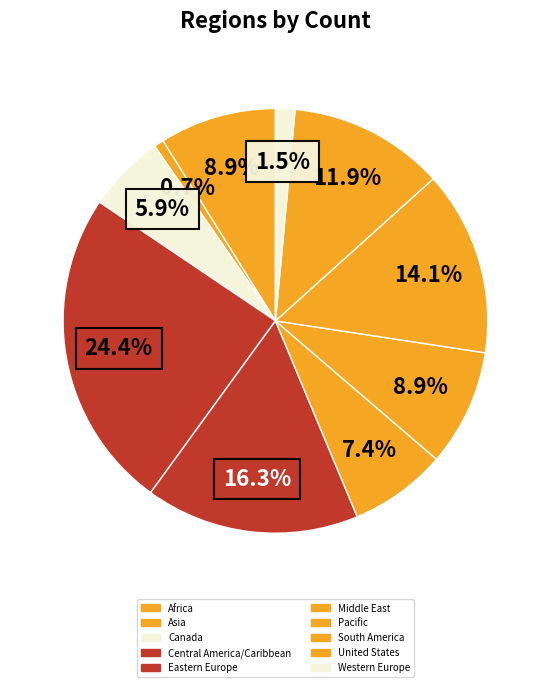

Combined, do Canada and Asia account for over 50%?

No